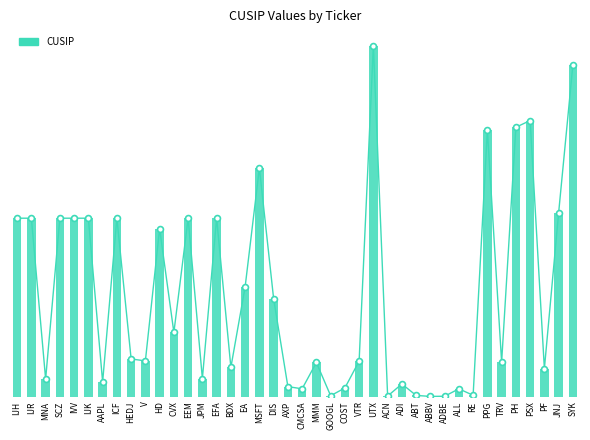

What is the change in value from HD to MSFT?

+157842002